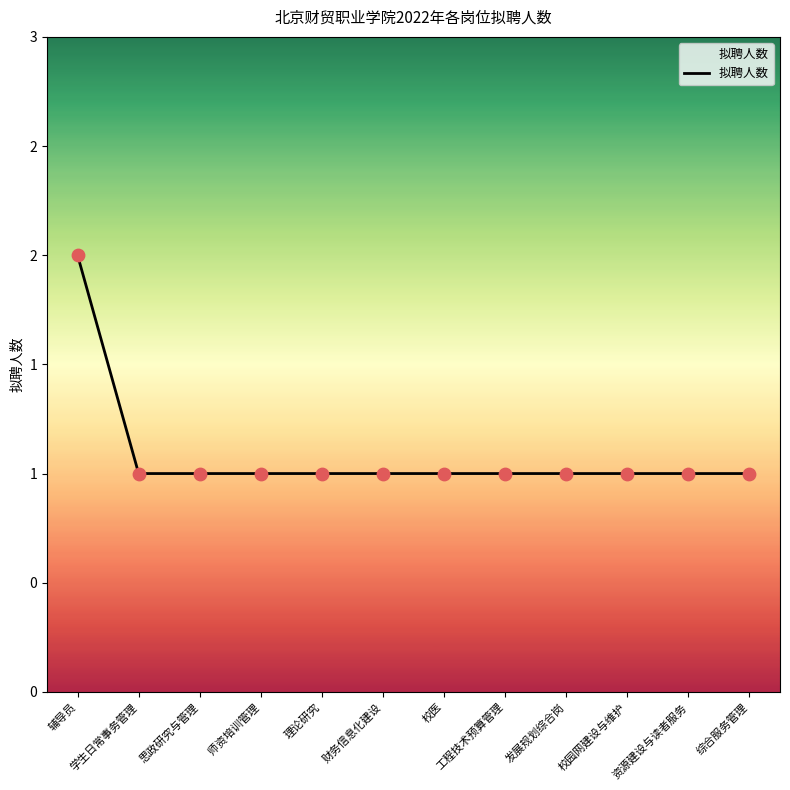

What is the ratio of the value at 师资培训管理 to the value at 校医?

1.0